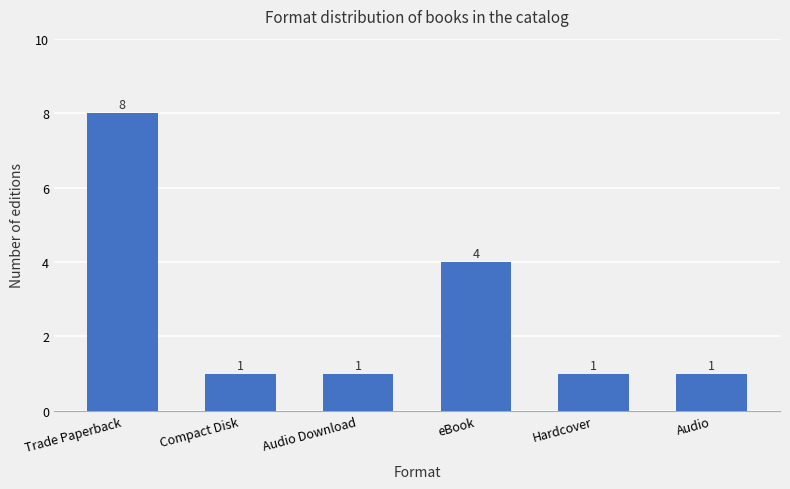

How many data points are above 1?

2